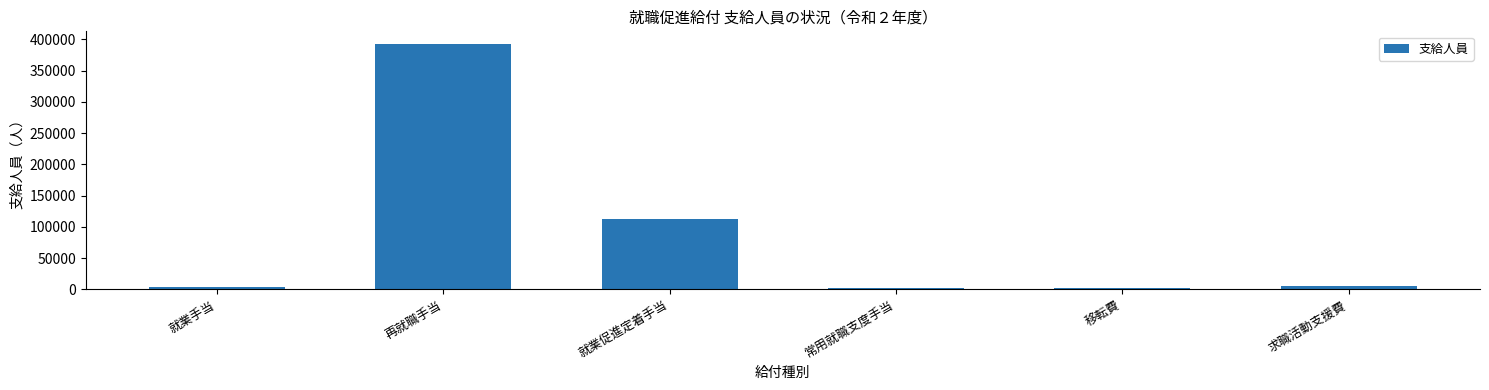

Is it true that the value at 就業促進定着手当 is 112913?

True